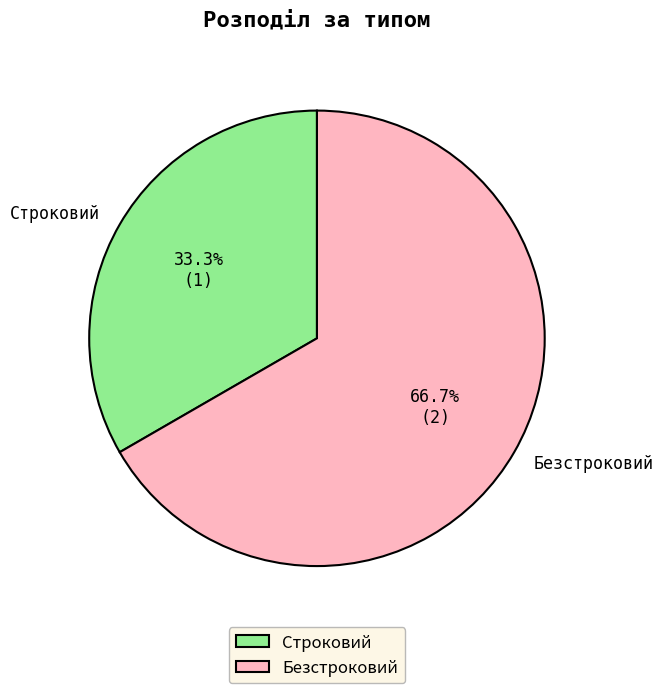

Is there any slice that represents more than half of the pie?

Yes